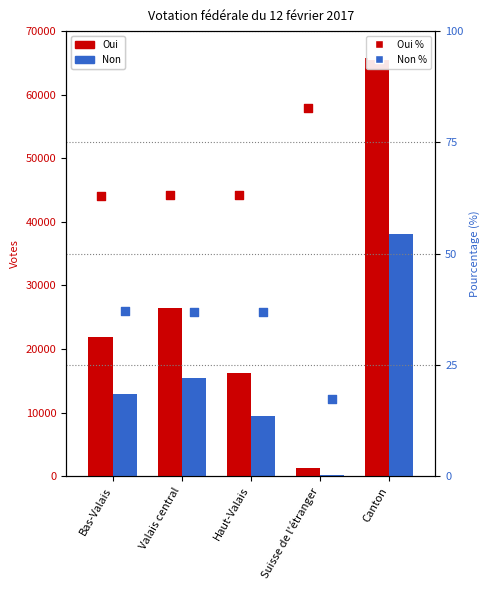

At which category is the sum across all series the highest?

Canton